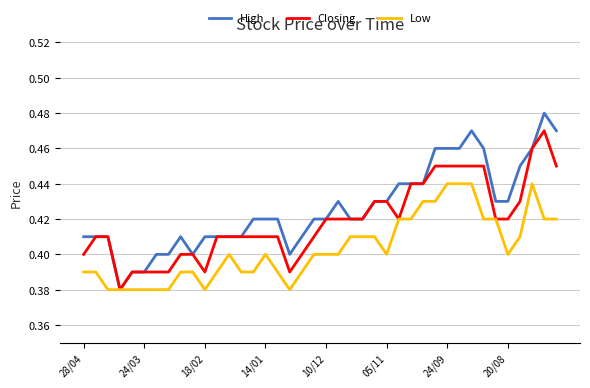

Which series has the widest spread of values?

High